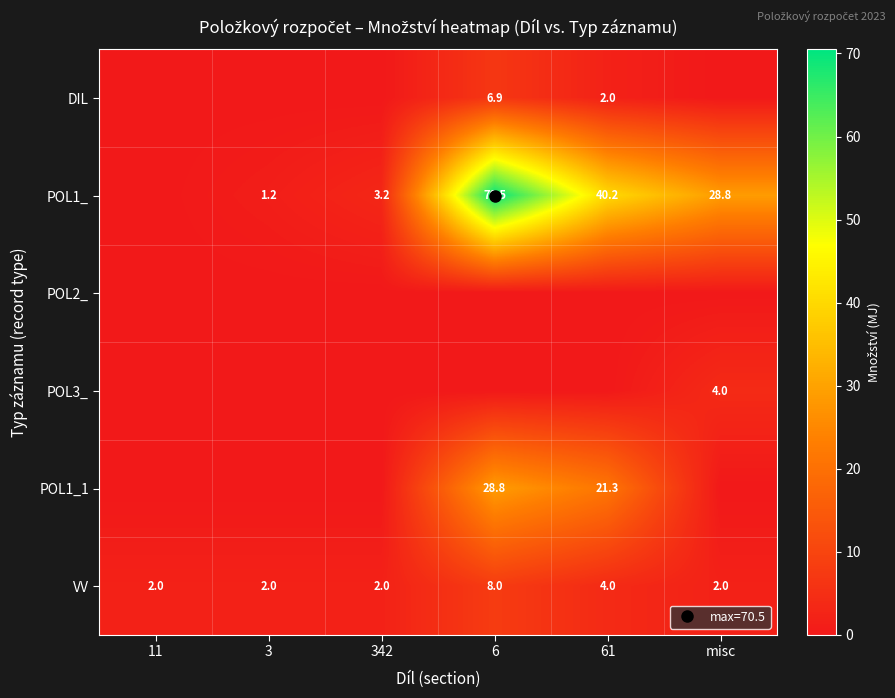

What is the total value across all series at 61?

67.5